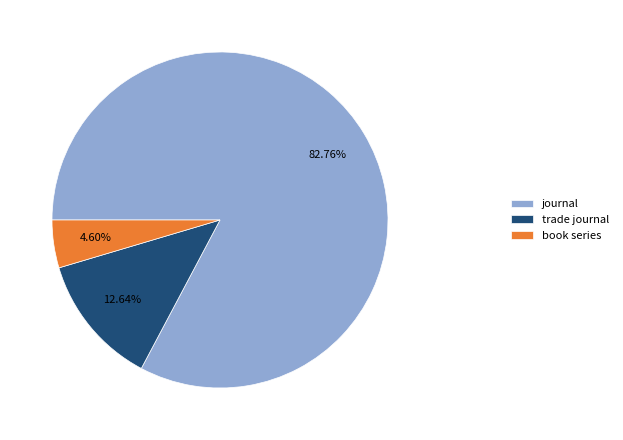

To the nearest percent, what portion does book series represent?

5%